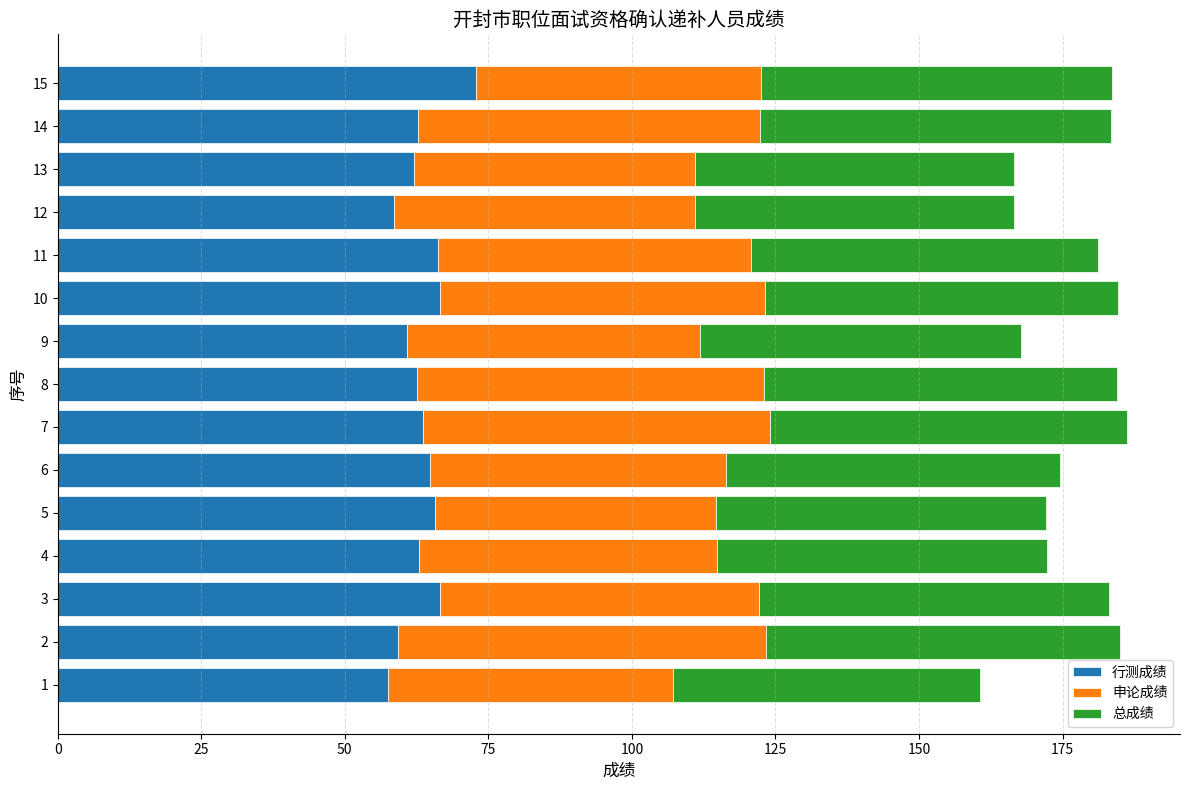

What is the minimum value for 行测成绩?

57.6